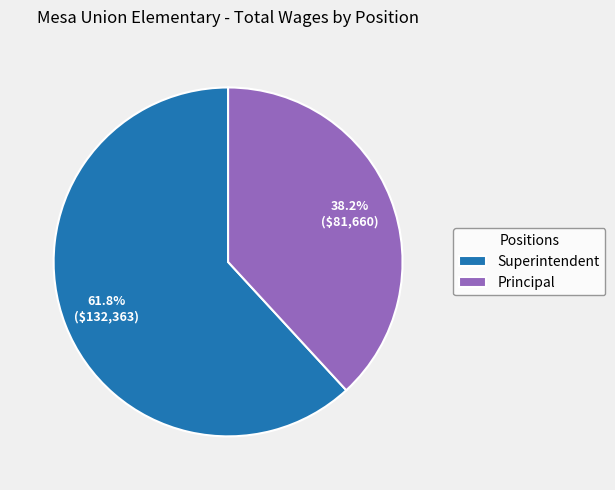

What is the largest slice in the pie chart?

Superintendent